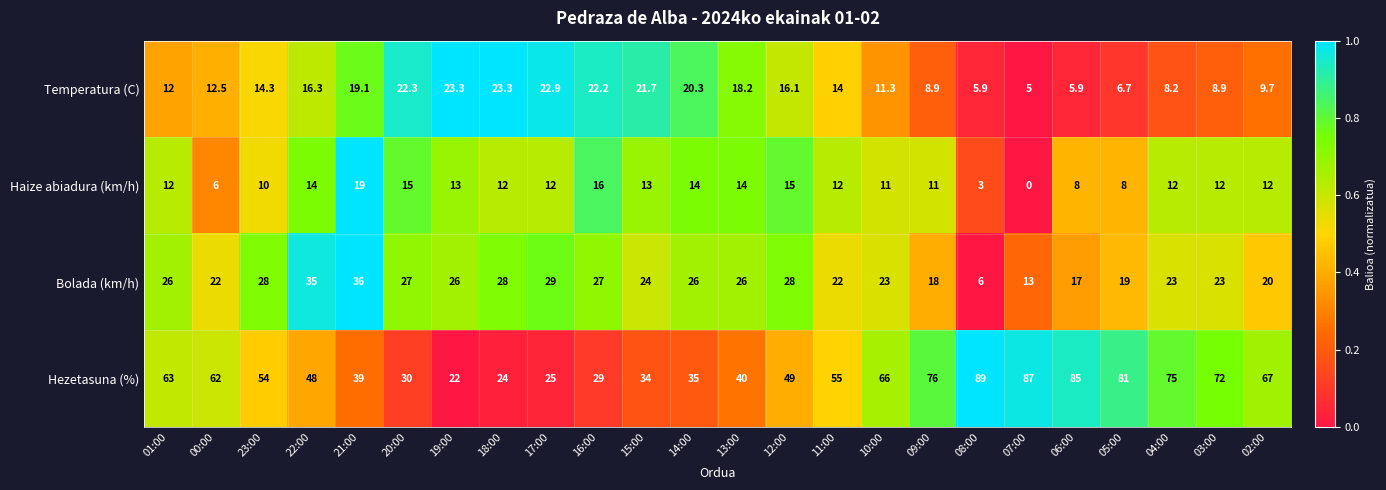

What is the difference between the highest and lowest values at 22:00?

34.0